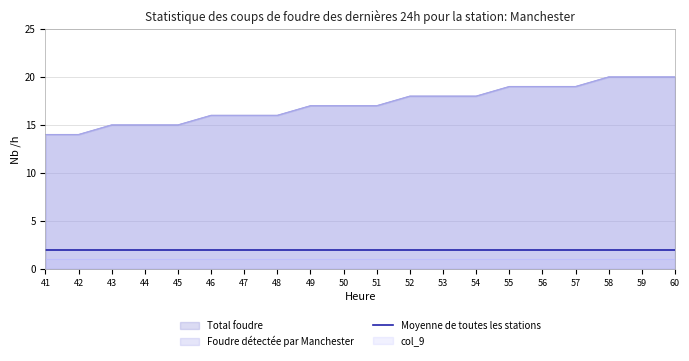

What is the sum of all col_5 values?

343